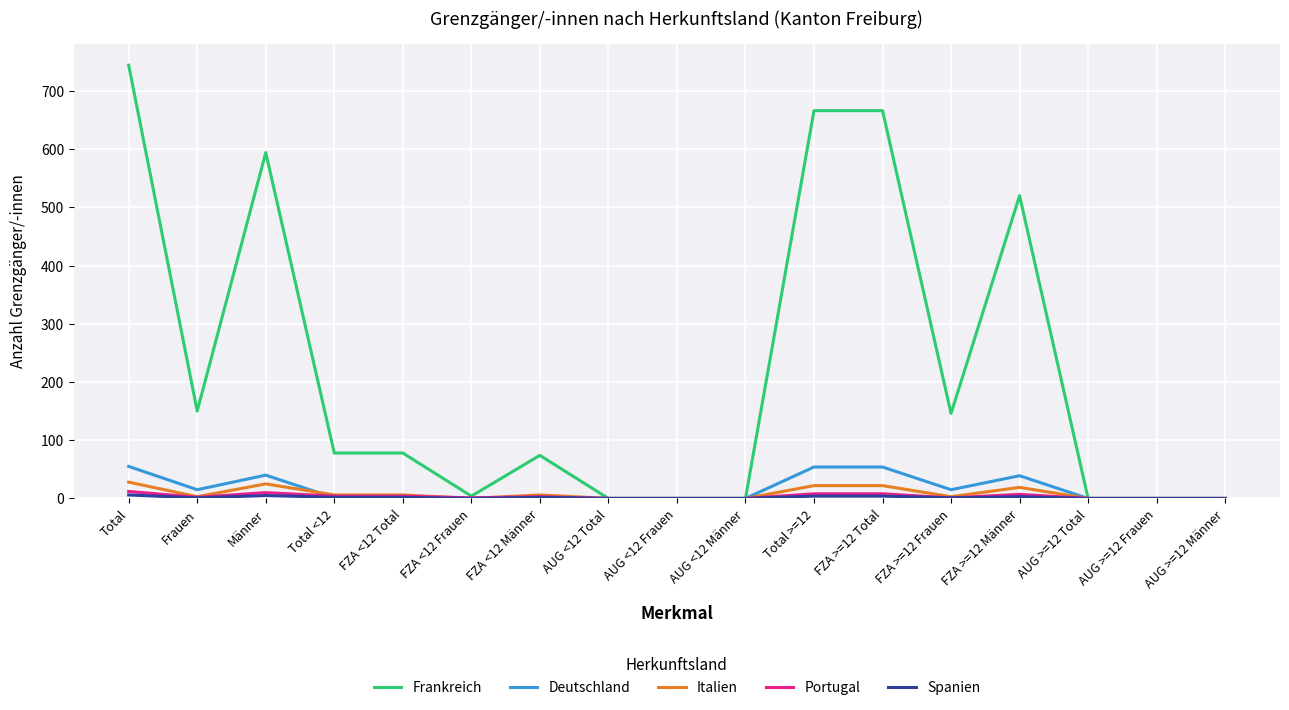

What is the difference between the second highest and minimum values in the Deutschland series?

54